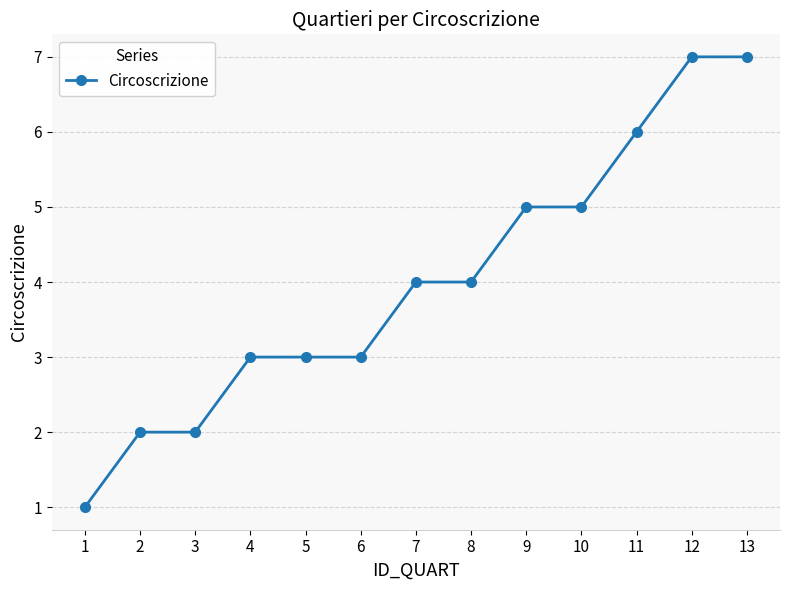

Count the number of data series in this chart.

1